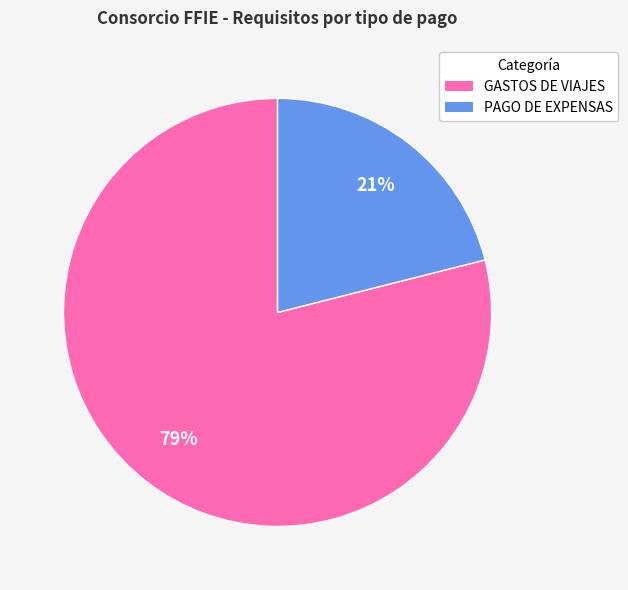

Which category has the biggest portion of the pie?

GASTOS DE VIAJES